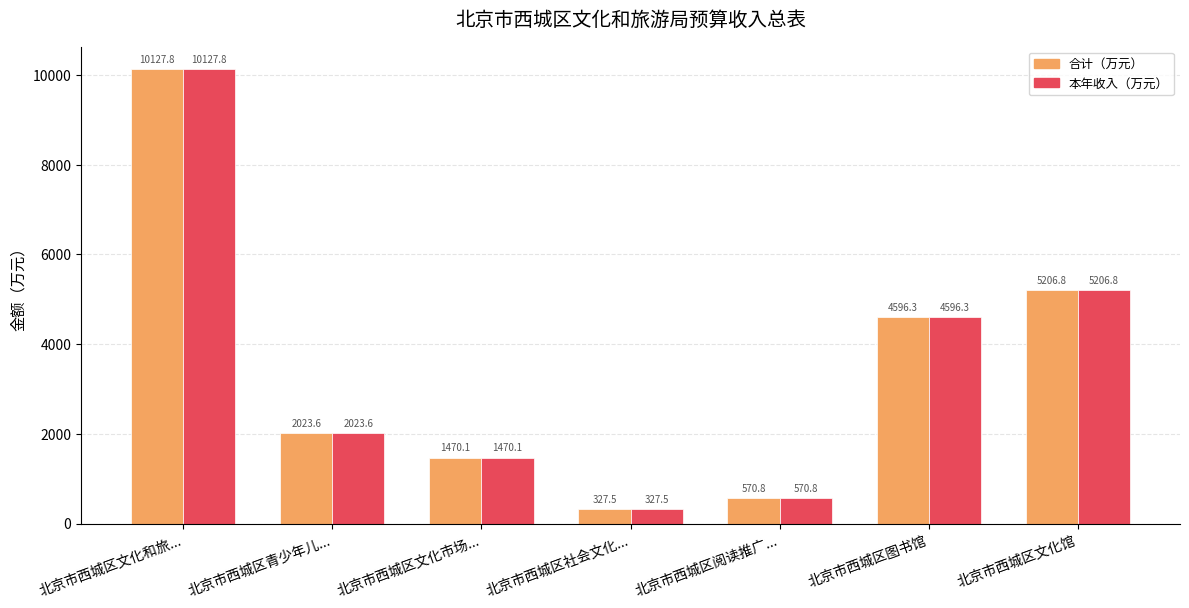

Are the bars horizontal?

No